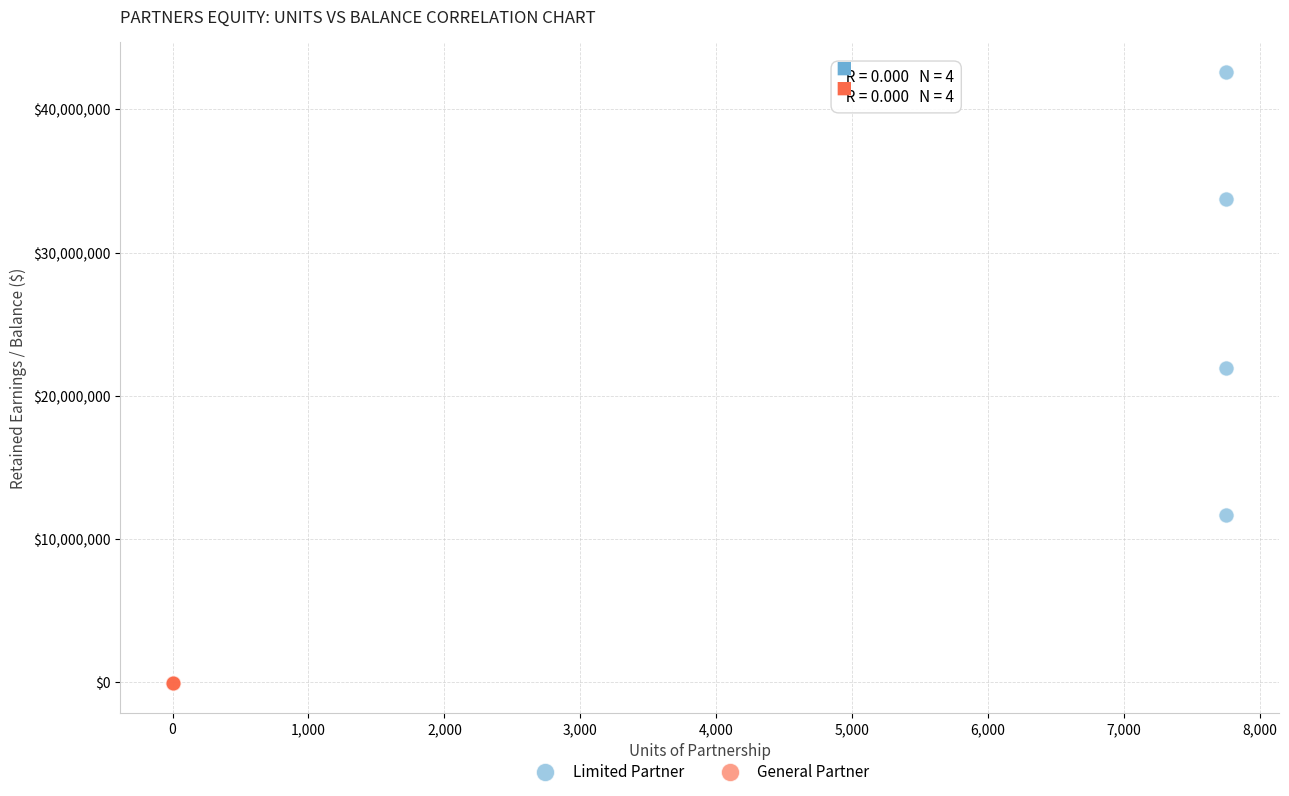

Which series has the largest Y range (max minus min)?

Limited Partner